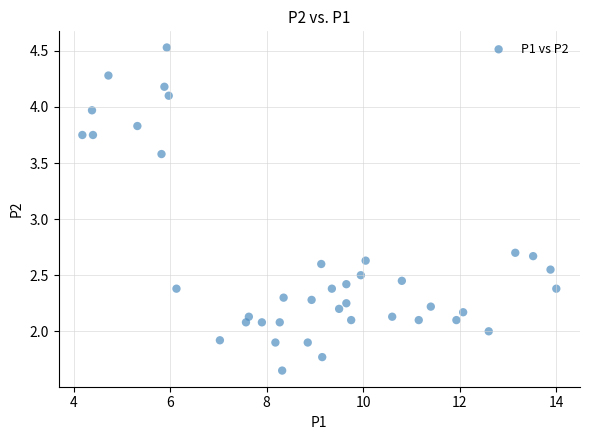

What is the range of Y values (max minus min)?

2.9